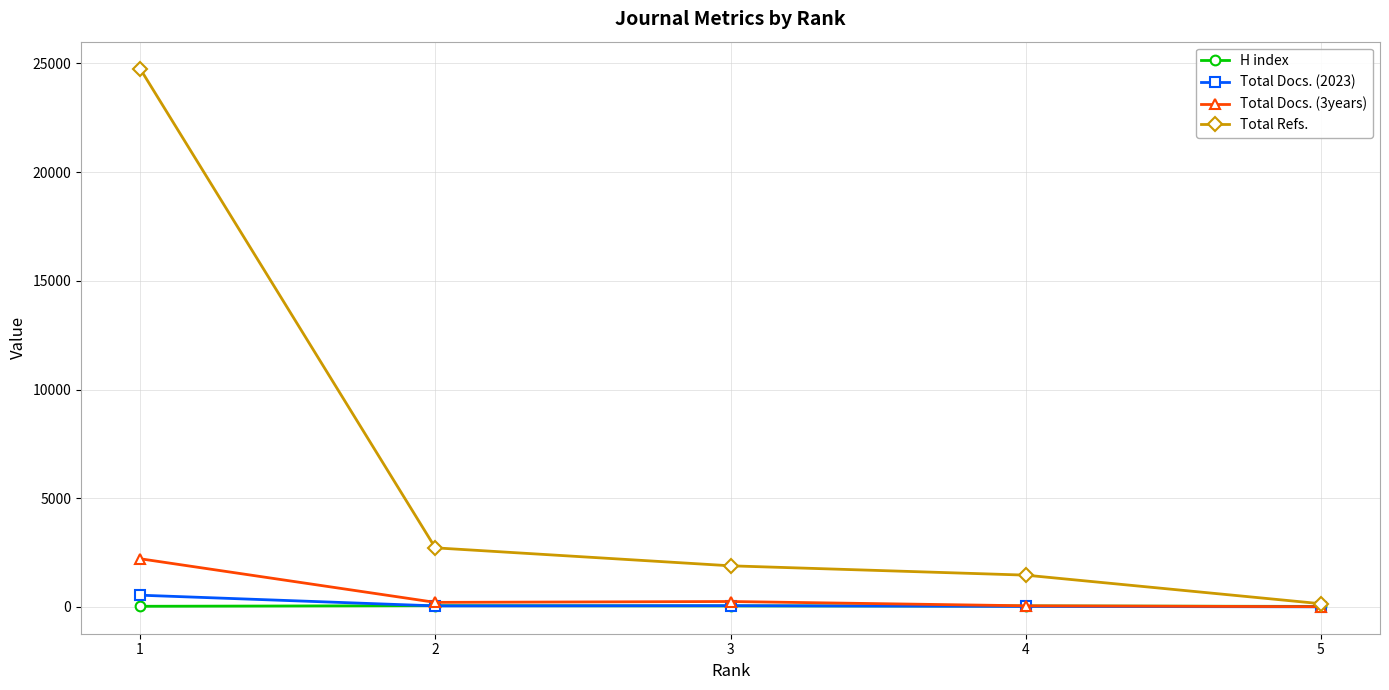

At which category is the sum across all series the highest?

1